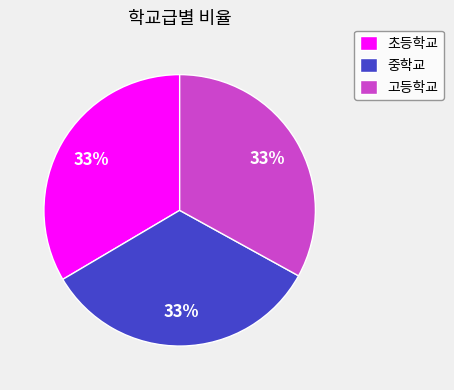

Is it true that 중학교 is 33% of the pie?

True